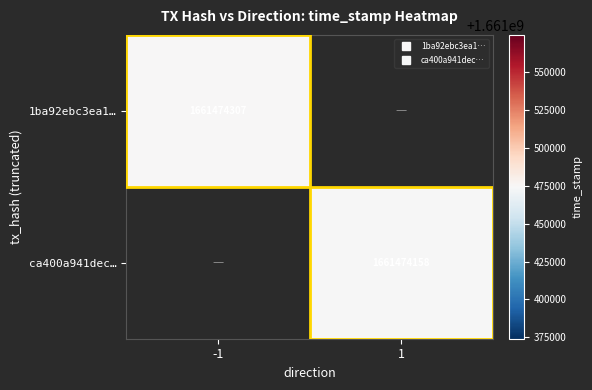

What is the sum of the ca400a941dec0794b2517d5973cccd77ca9d46b values at 1 and -1?

1661474158